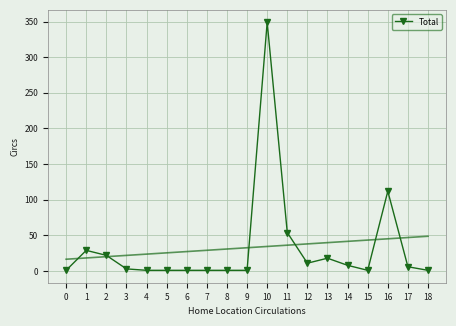

True or false: the data shows 79 at 11.

False